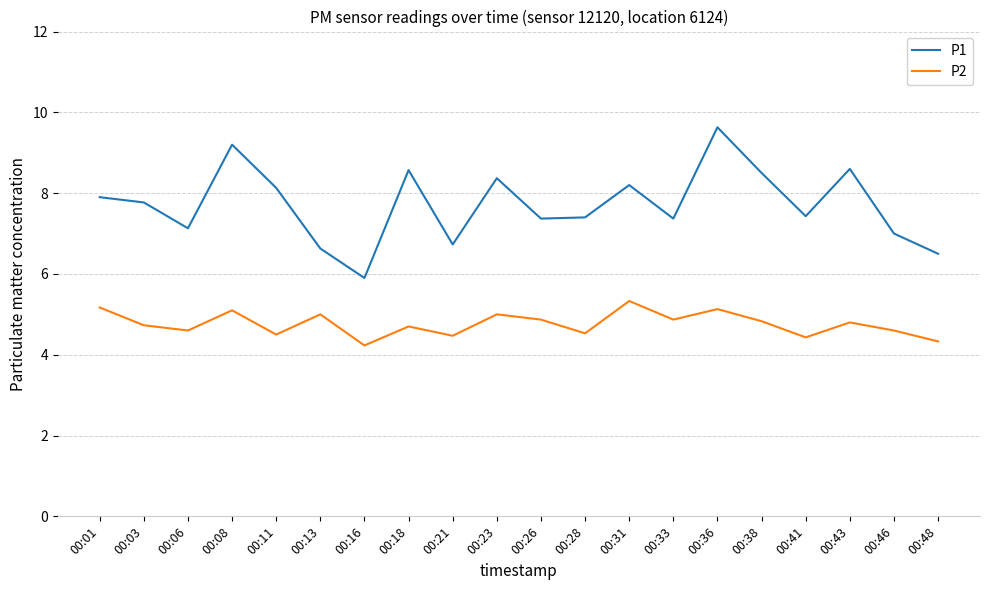

True or false: P1 and P2 cross at least once.

False